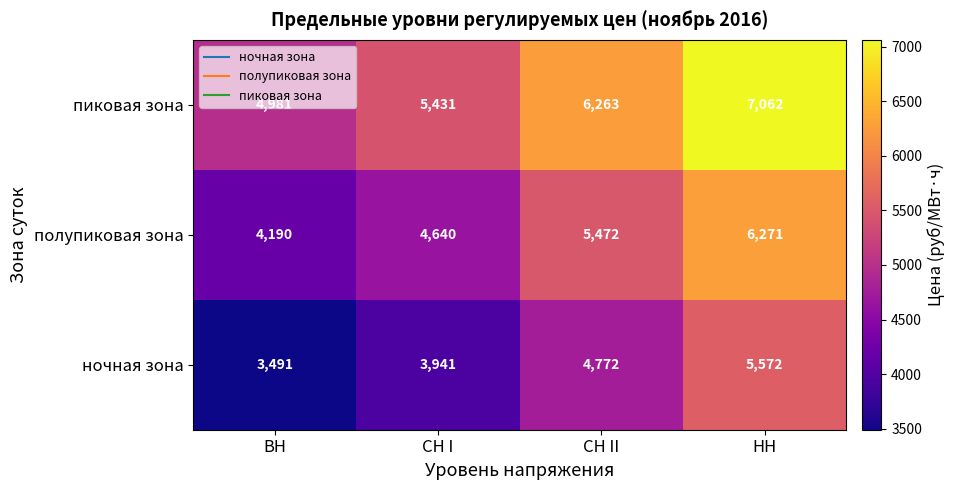

How many series are shown in this chart?

3